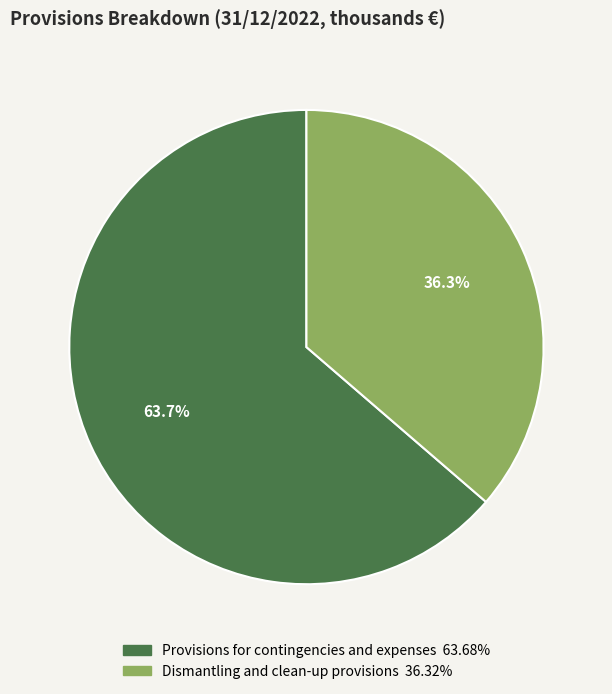

Is there a majority slice in this chart?

Yes